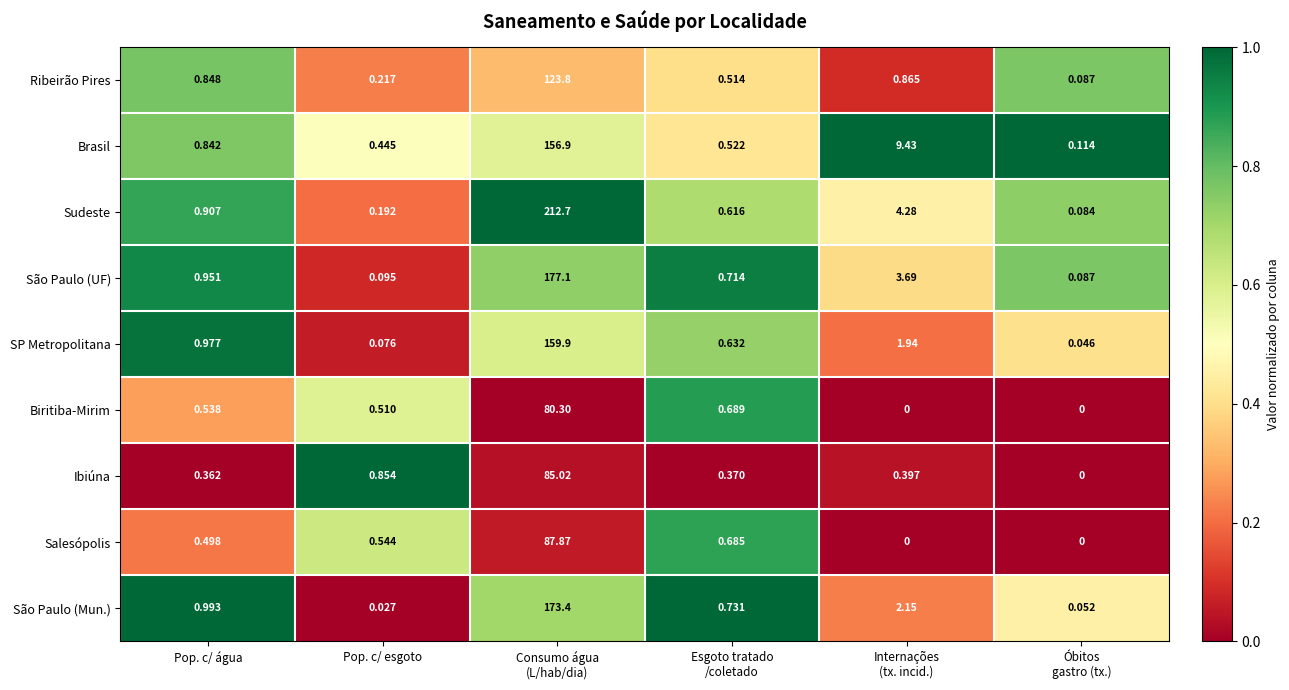

Which series has the largest range (max minus min)?

Sudeste